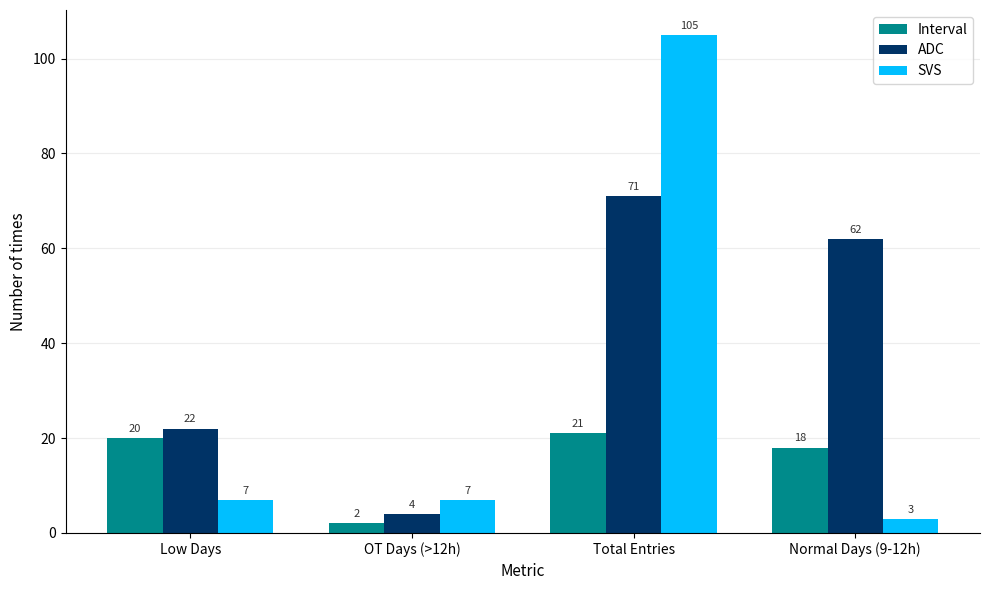

Which category has the highest value across all series?

Total Entries